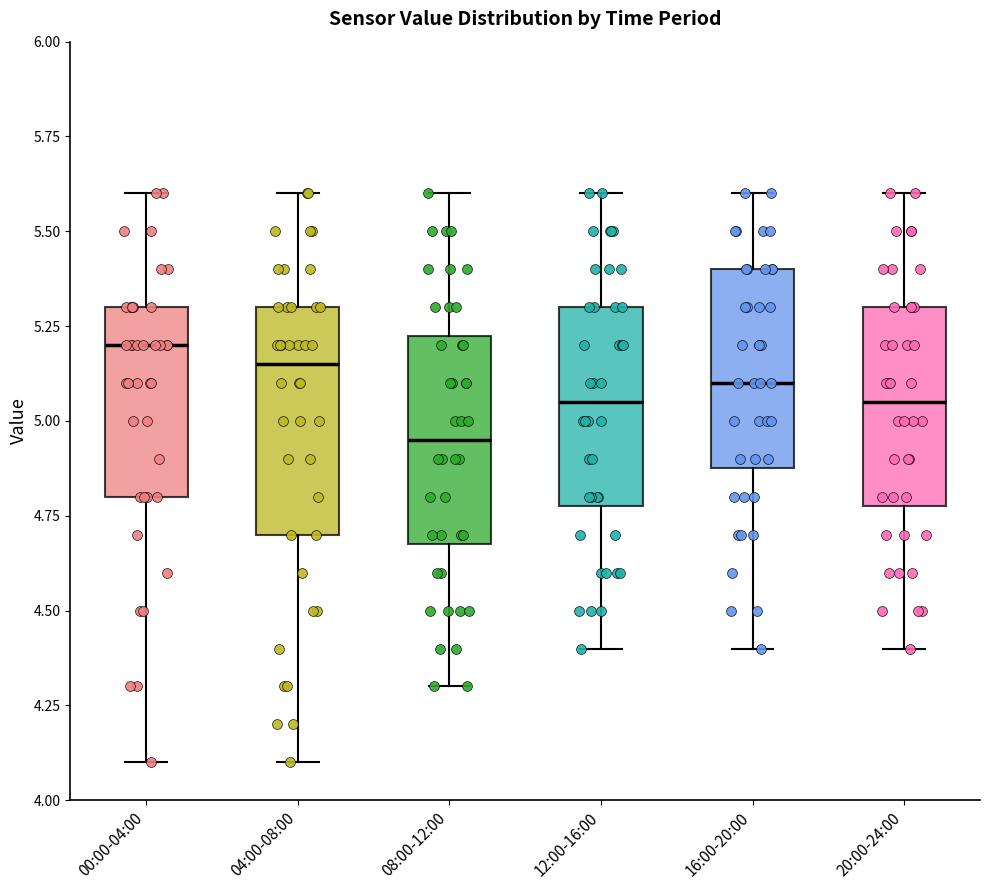

Which box's median line is the lowest?

08:00-12:00